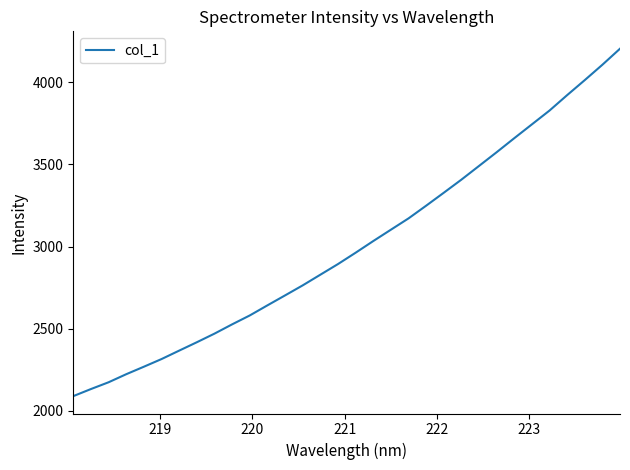

What is the difference between the maximum and minimum values?

2115.0